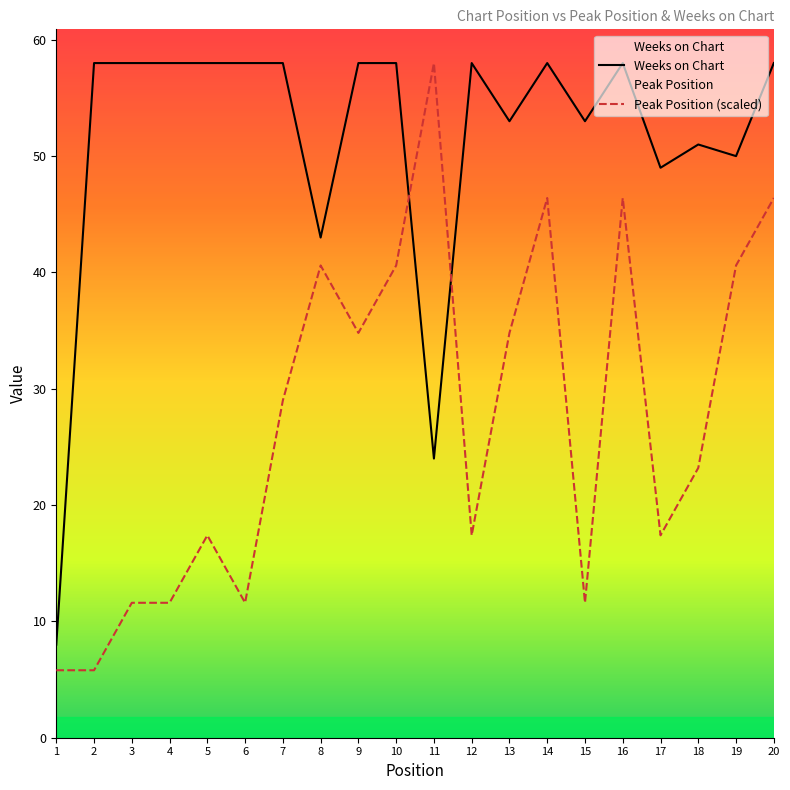

Reading right to left, transcribe all the data shown in this chart.

Peak Position: 46.4	40.6	23.2	17.4	46.4	11.6	46.4	34.8	17.4	58.0	40.6	34.8	40.6	29.0	11.6	17.4	11.6	11.6	5.8	5.8
Weeks on Chart: 58.0	50.0	51.0	49.0	58.0	53.0	58.0	53.0	58.0	24.0	58.0	58.0	43.0	58.0	58.0	58.0	58.0	58.0	58.0	8.0